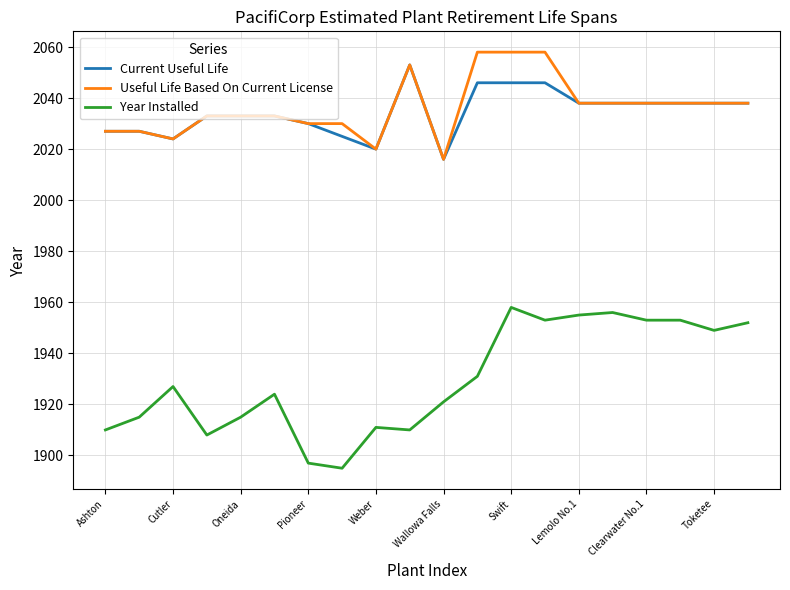

True or false: Useful Life Based On Current License and Year Installed intersect in this chart.

False